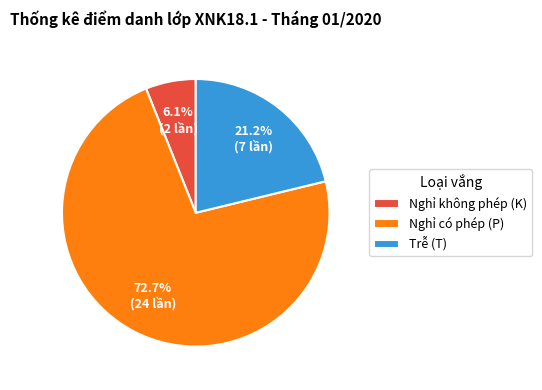

Between Nghỉ không phép (K) and Trễ (T), which is larger?

Trễ (T)